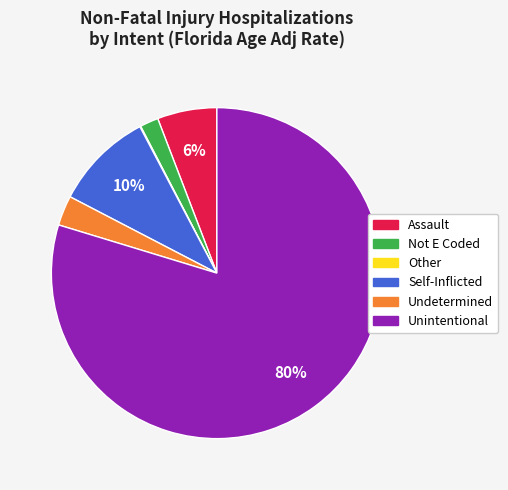

What percentage is the Self-Inflicted slice, to the nearest percent?

10%